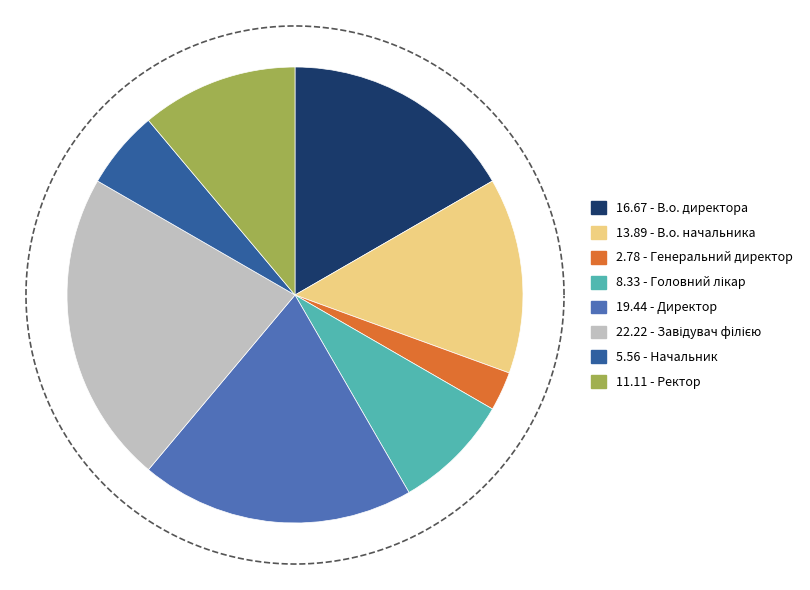

How many slices are in this pie chart?

8